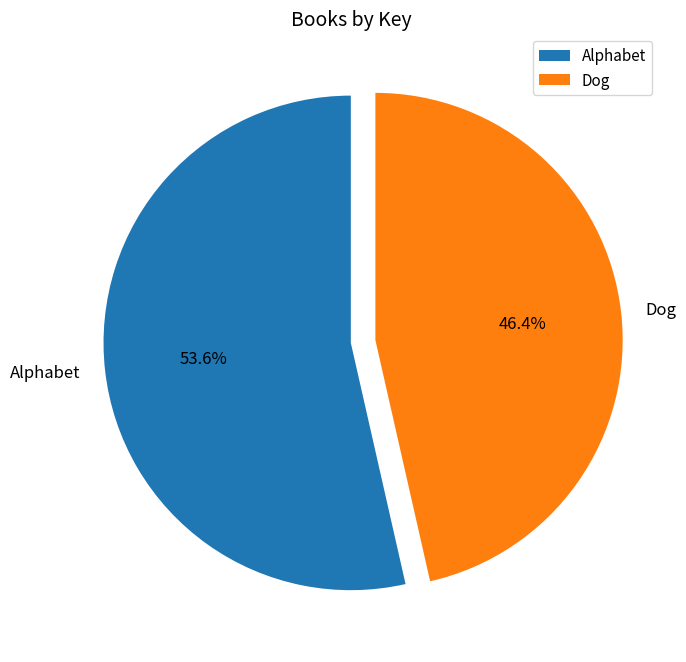

What is the ratio of the value at Dog to the value at Alphabet?

0.9